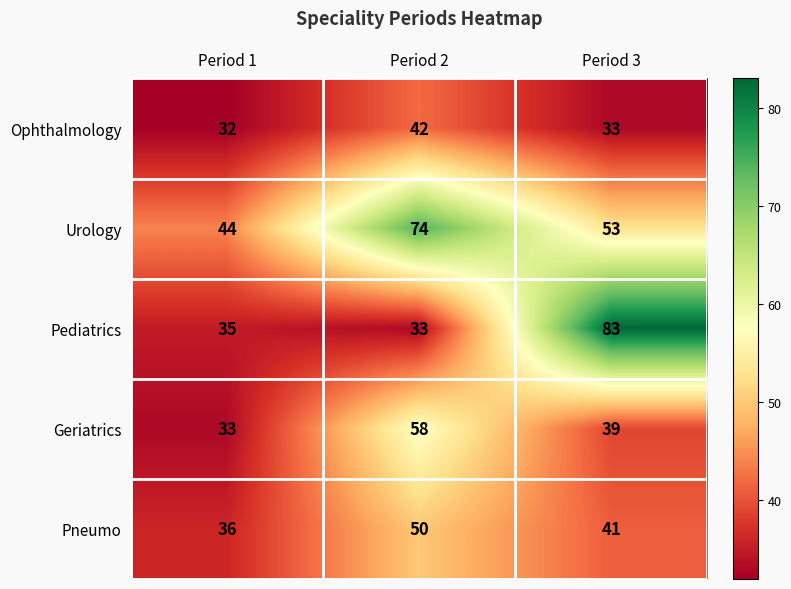

What value does the Geriatrics series have at Period 1, to the nearest 5?

35